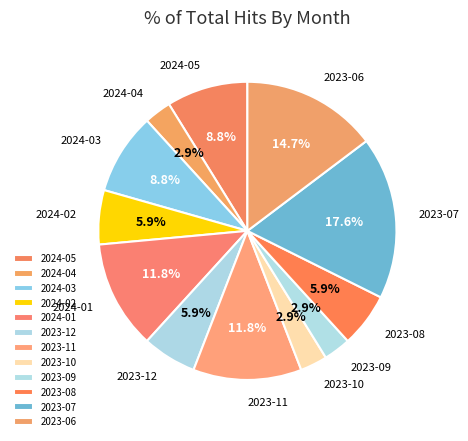

How much of the chart is everything except 2024-01?

88.2%